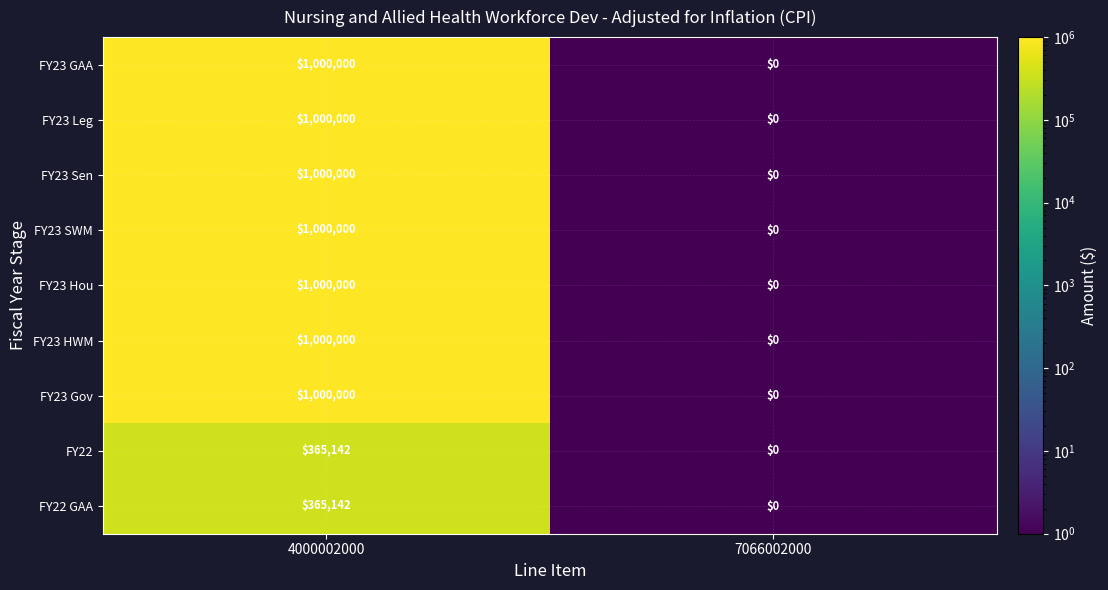

List the labels in order of FY23 Gov value, largest first.

4000002000, 7066002000